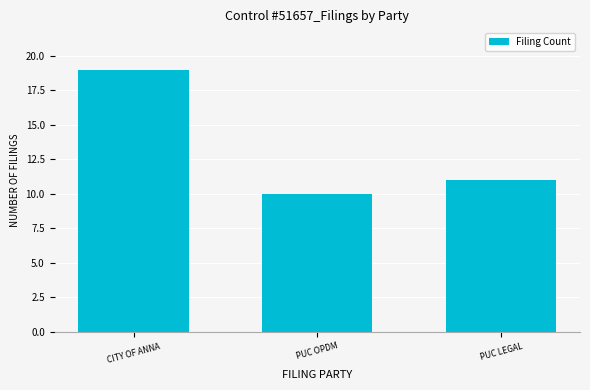

What is the difference between the maximum and minimum values?

9